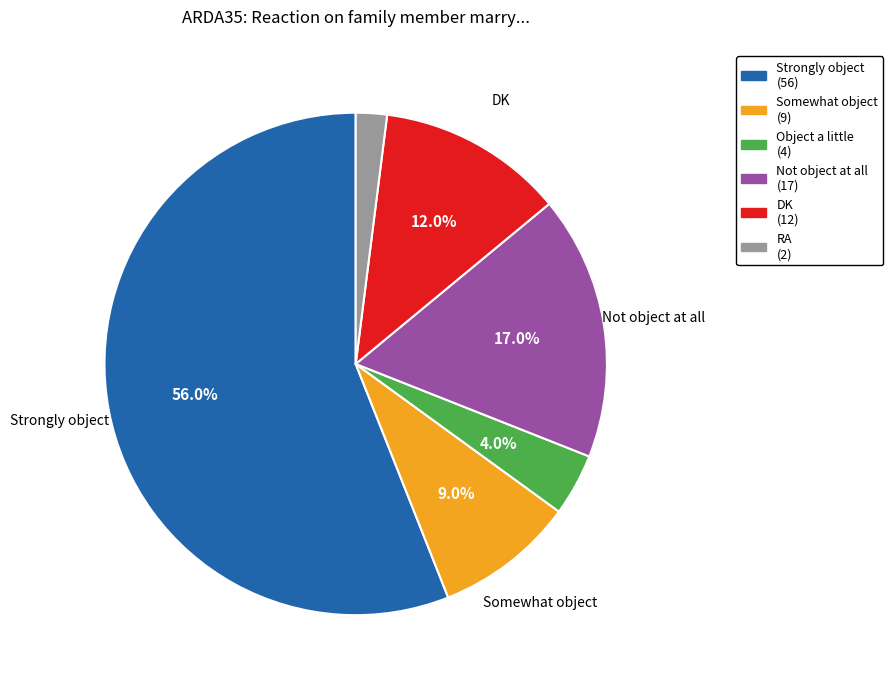

How many segments does this pie chart have?

6